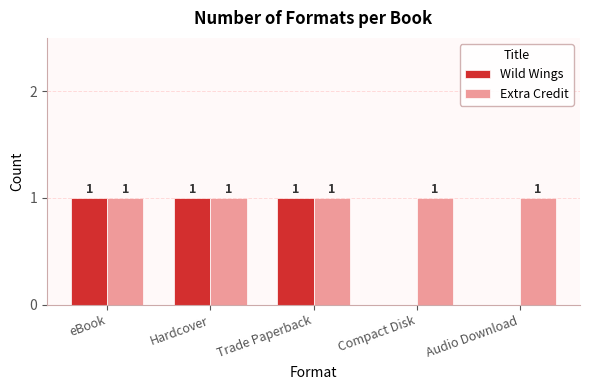

What is the total value across all series at Audio Download?

1